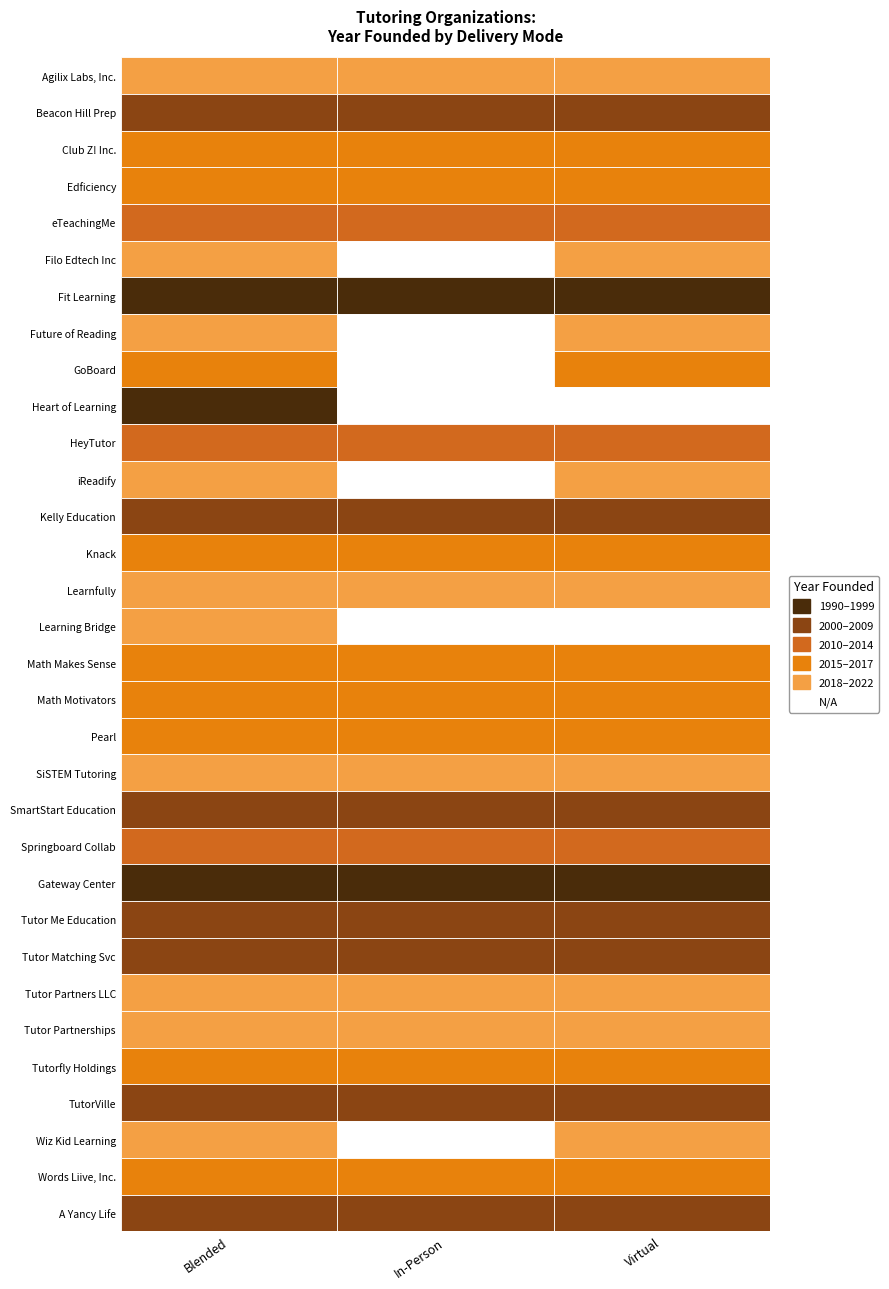

Reading left to right, list all the values displayed in this chart.

2022	2006	2016	2015	2012	2020	1998	2020	2015	1995	2013	2021	2001	2015	2020	2020	2017	2016	2016	2019	2007	2012	1990	2005	2009	2018	2020	2017	2009	2018	2016	2003